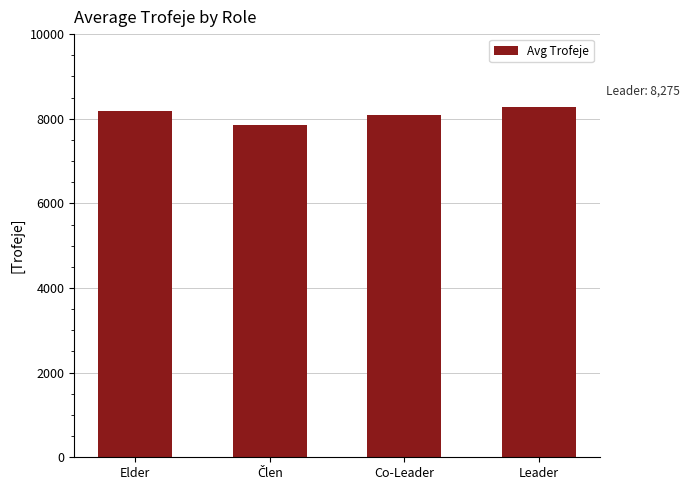

Are the bars horizontal?

No